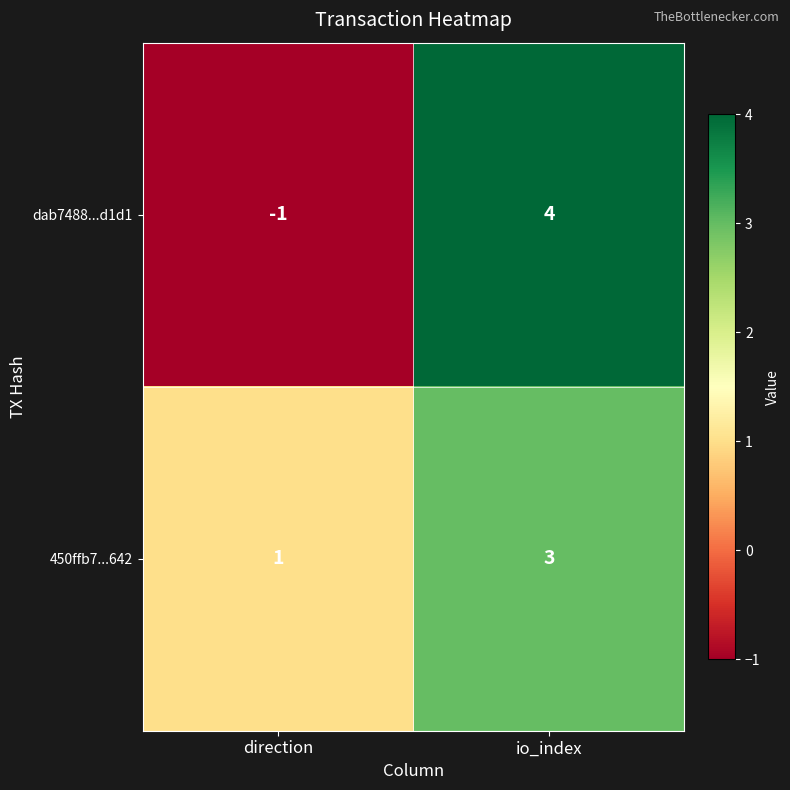

Which series has the widest spread of values?

dab7488...d1d1